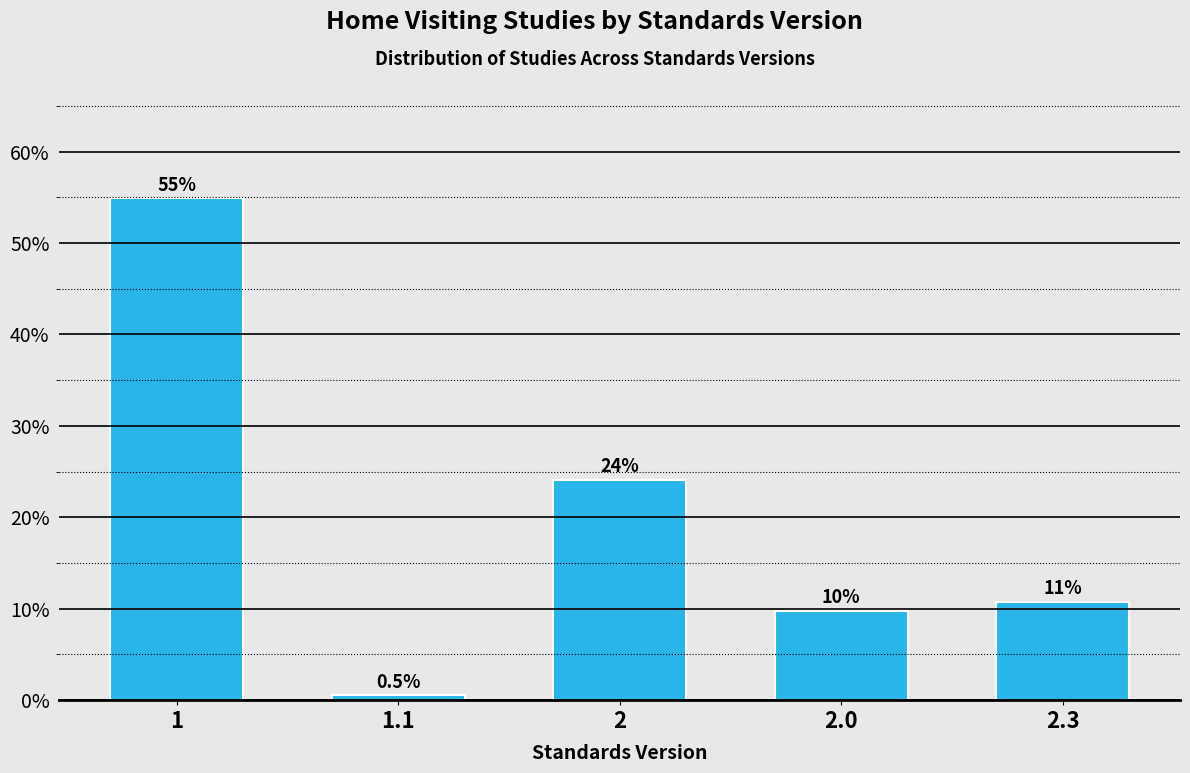

Reading right to left, what are all the values shown in this chart?

10.8	9.7	24.1	0.5	54.9